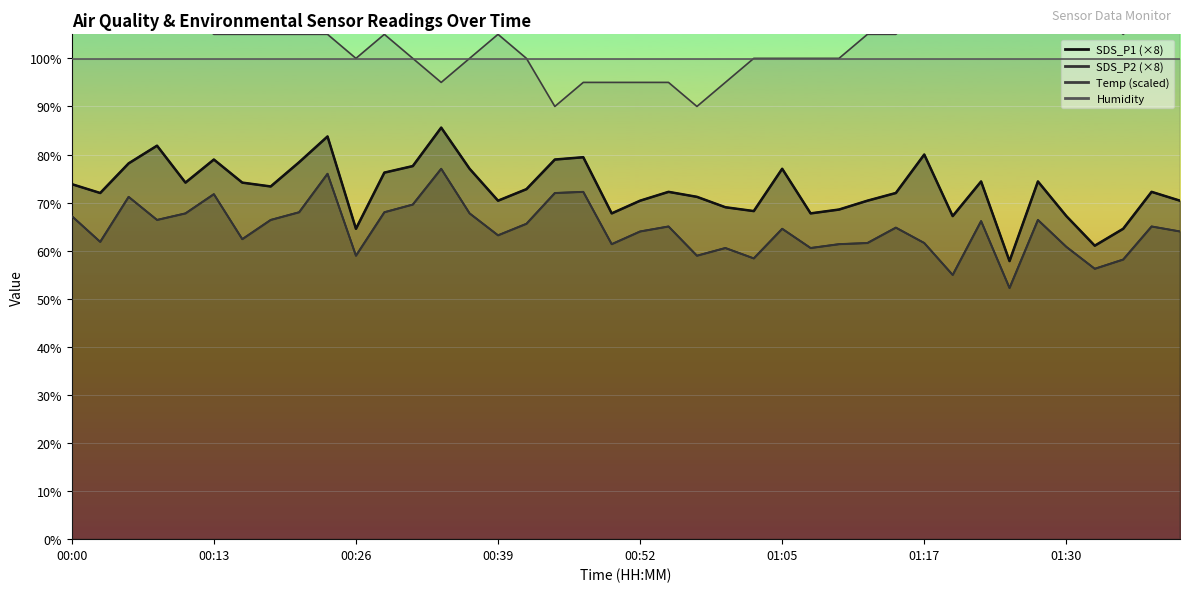

True or false: SDS_P1 (scaled) has more than 1 points higher than both neighbors.

True